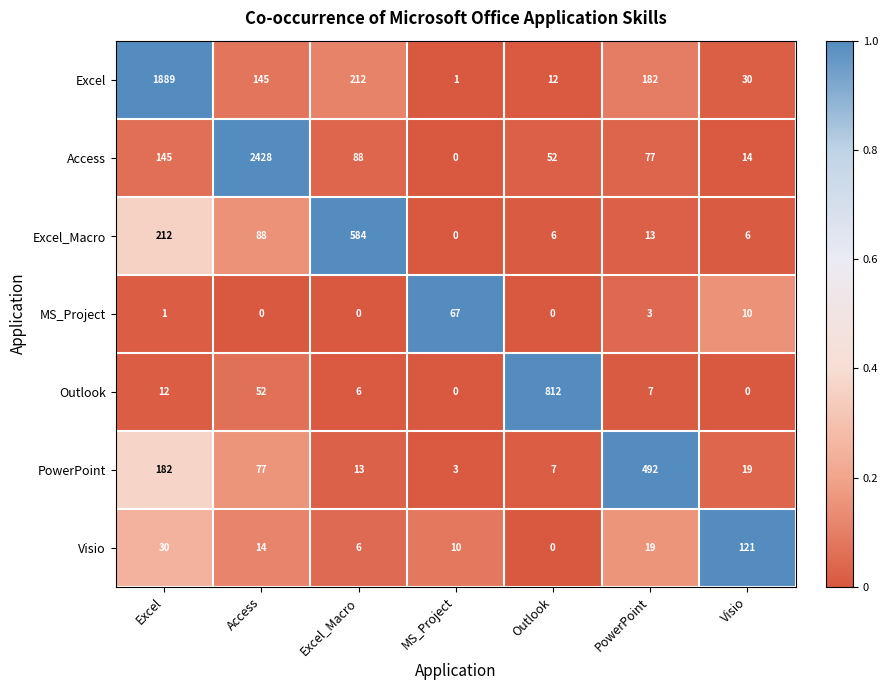

What is the sum of all PowerPoint values?

793